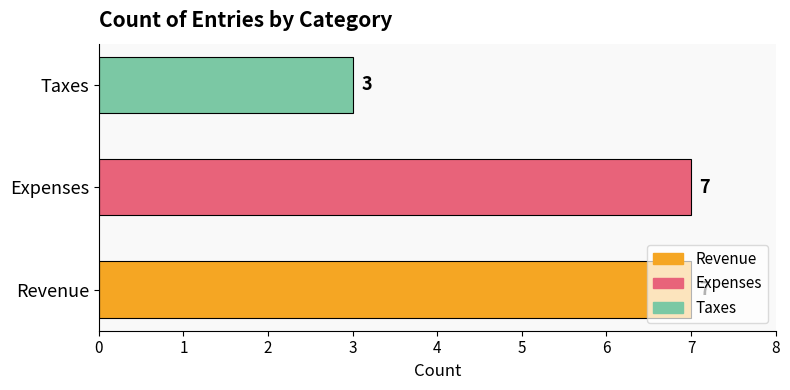

The value at Taxes is 4. True or false?

False